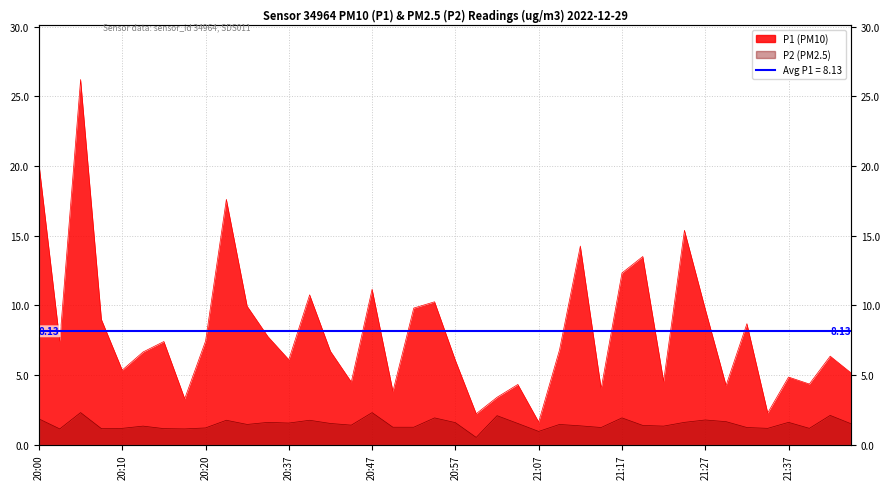

Is the value of P1 at 20:50 greater than the value of P2 at 20:28?

Yes